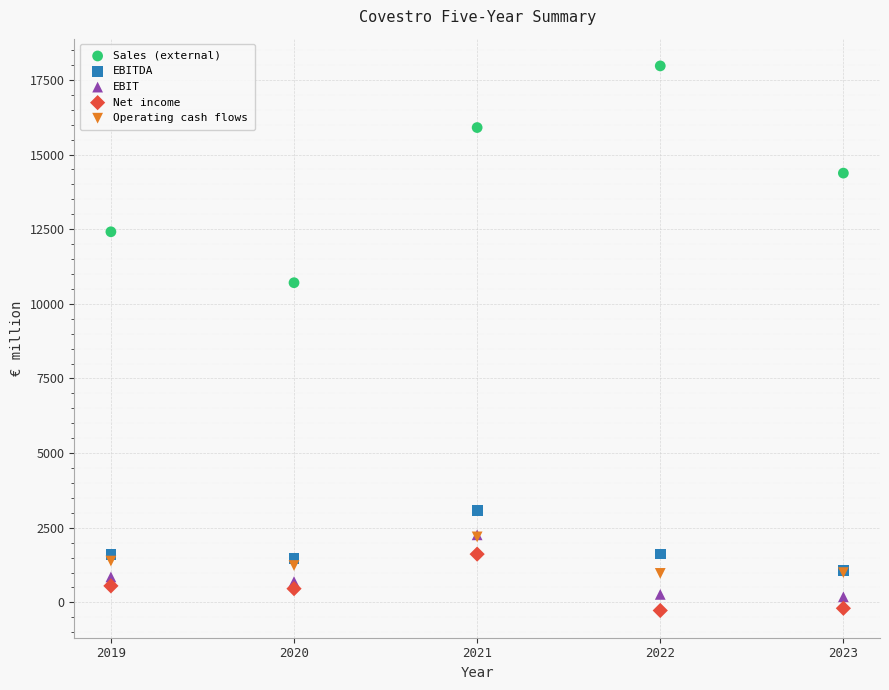

Across all series, what Y value is closest to 8848?

10706